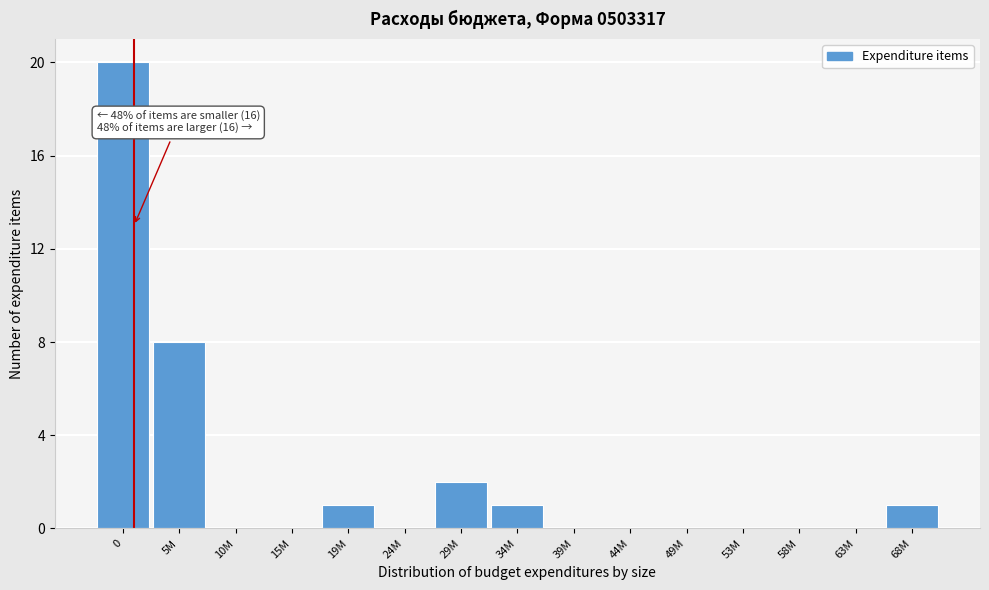

Reading left to right, list all the values displayed in this chart.

0=20	5M=8	10M=0	15M=0	19M=1	24M=0	29M=2	34M=1	39M=0	44M=0	49M=0	53M=0	58M=0	63M=0	68M=1